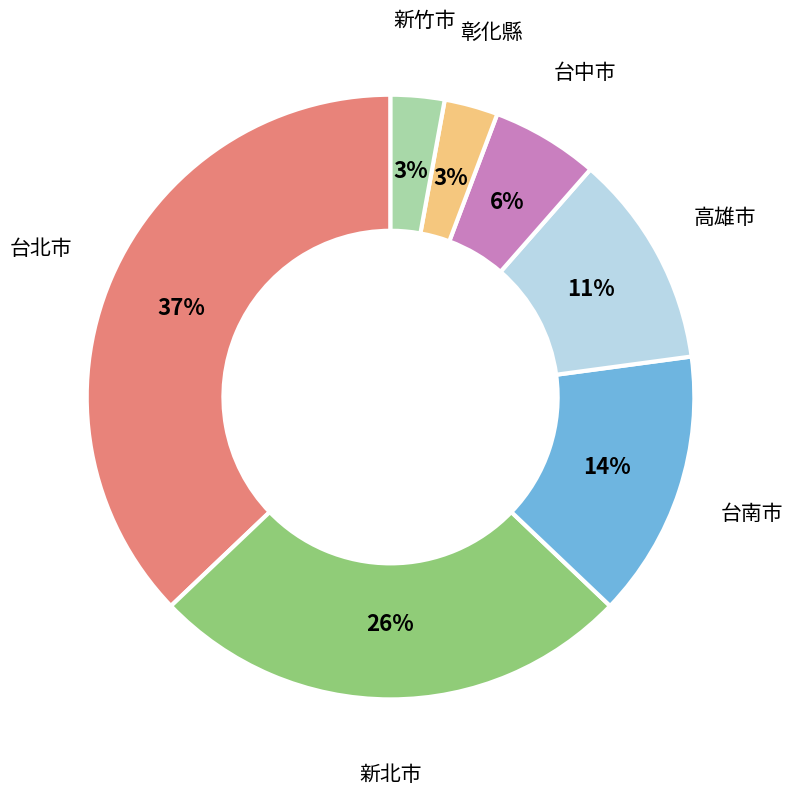

Is 台南市 the majority of the pie?

No